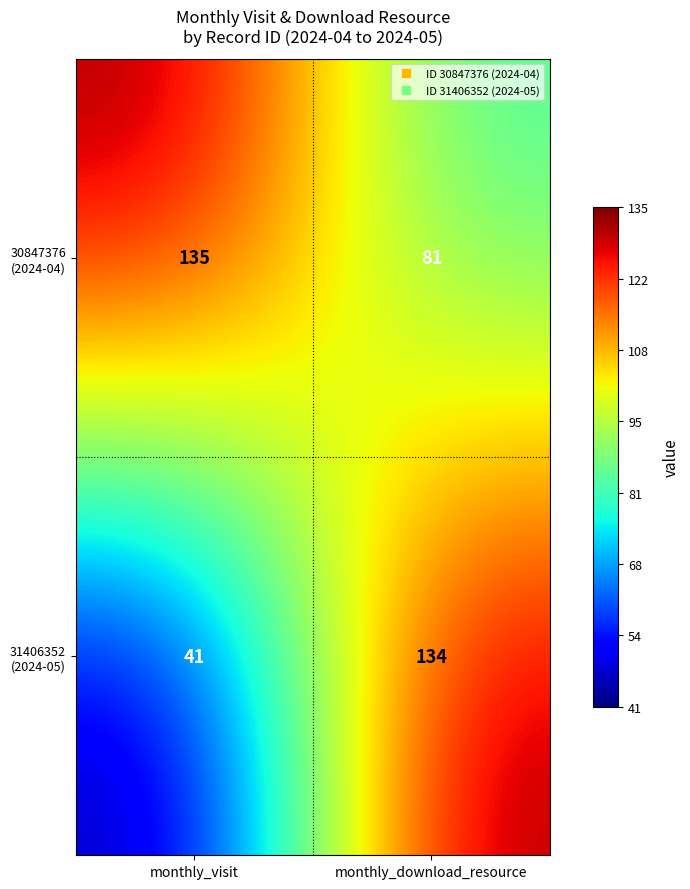

What is the total value across all series at monthly_visit?

176